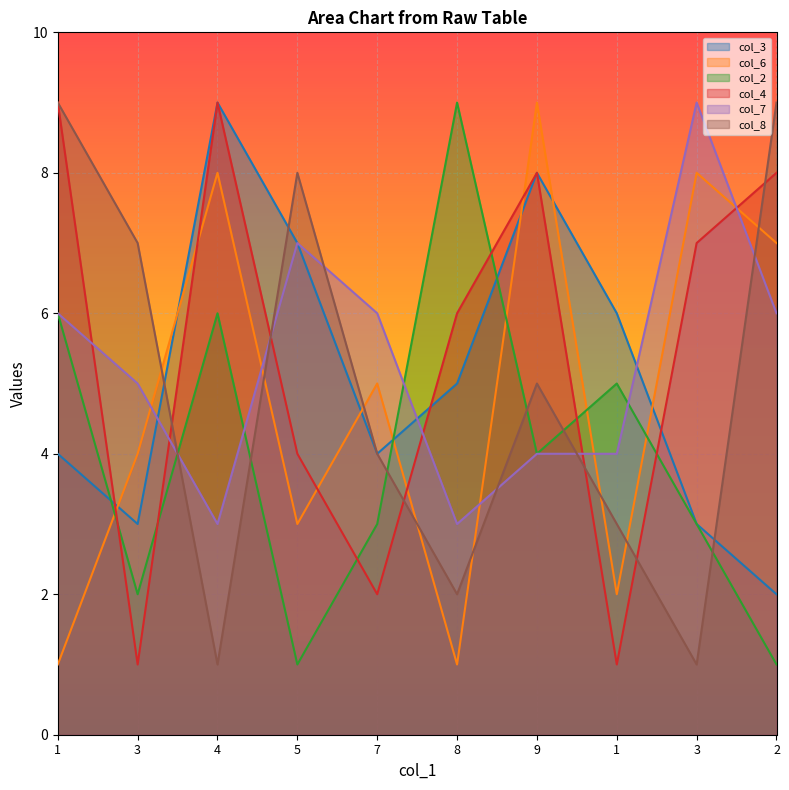

Where is the first local minimum for col_6?

5